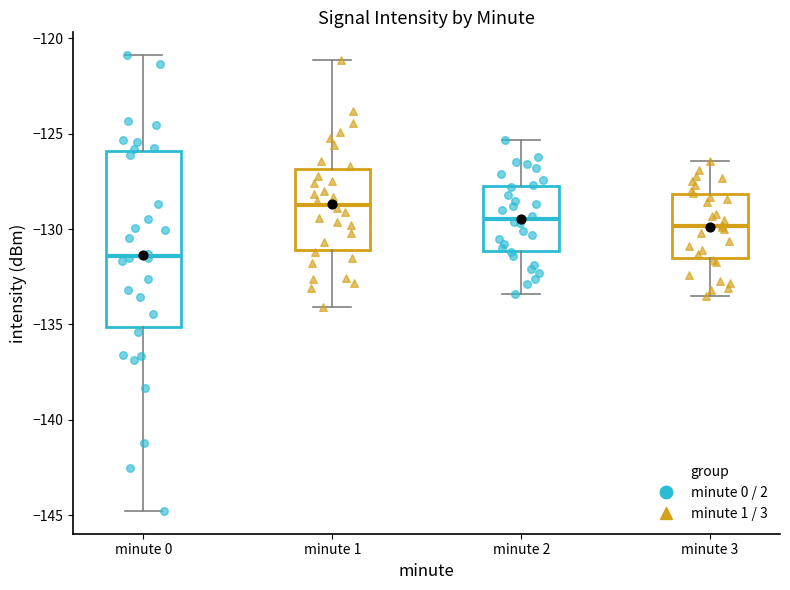

Which box's median line is the lowest?

minute 0